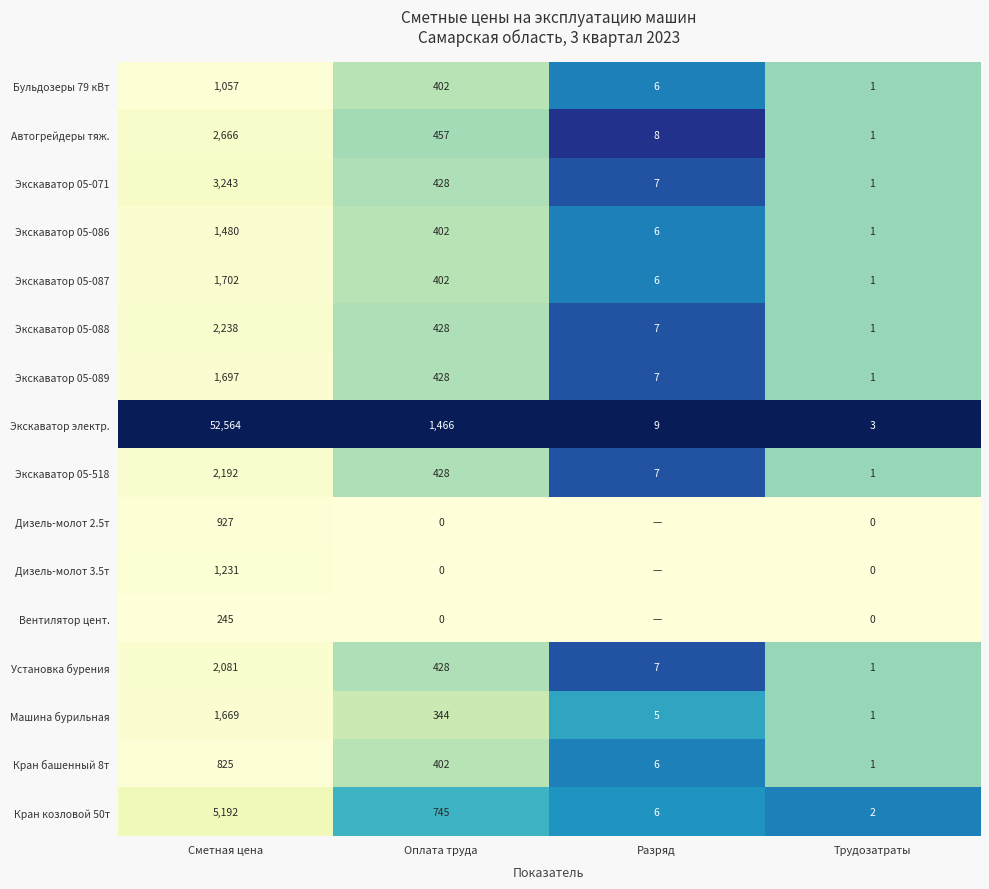

What is the spread (max minus min) of values at Оплата труда?

1466